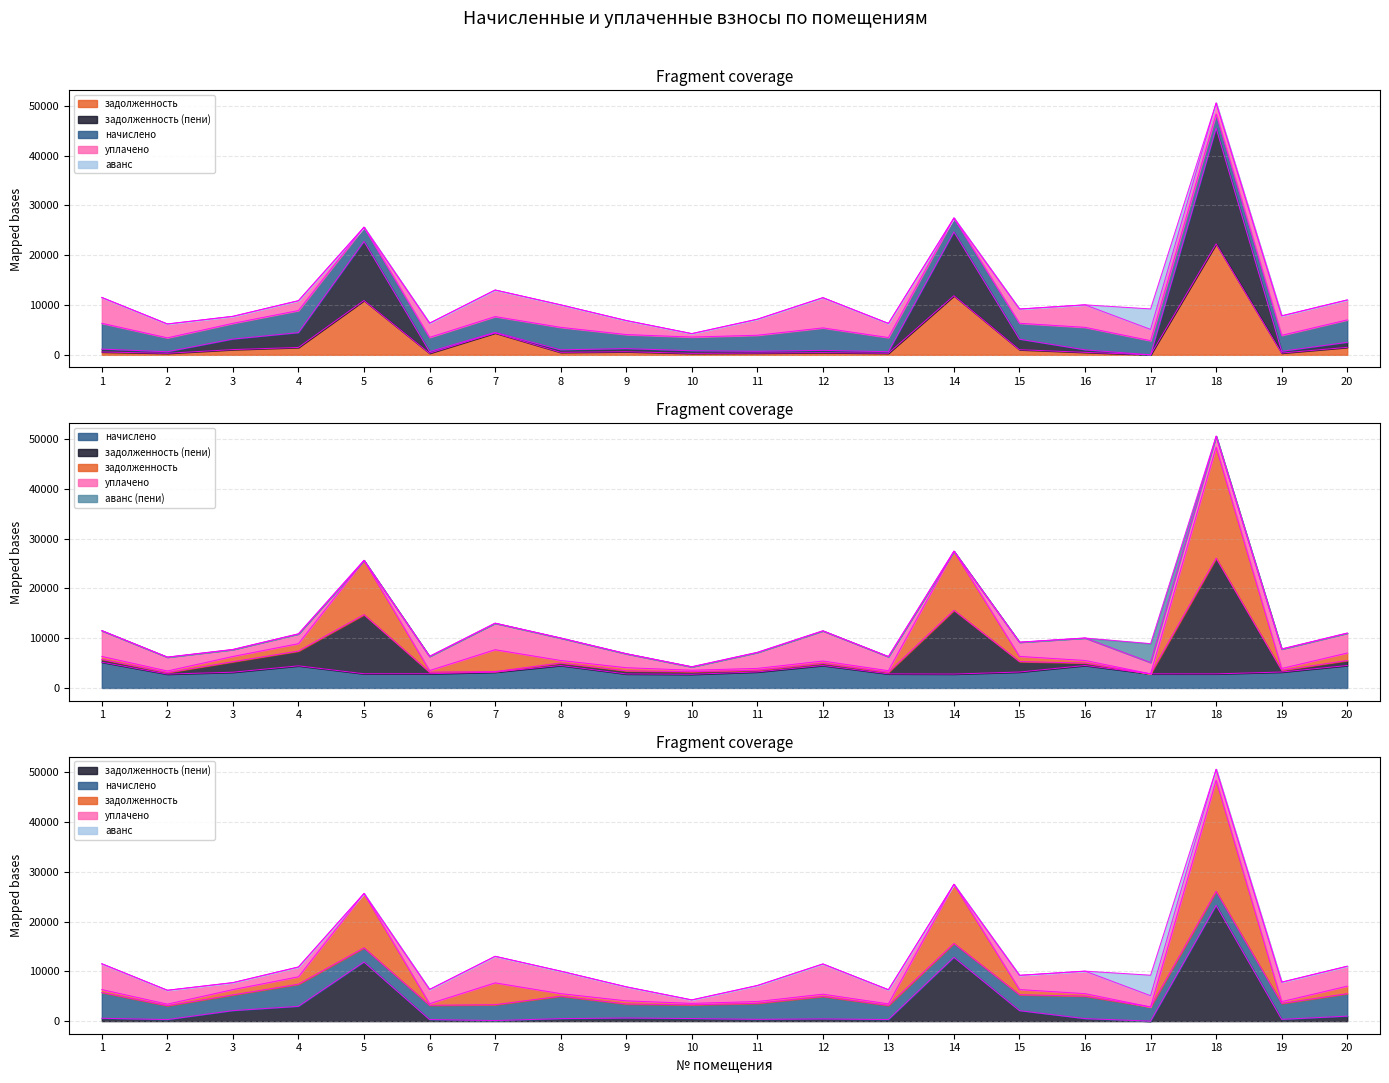

What is the value of the задолженность (пени) point at the 16th from the left?

502.0